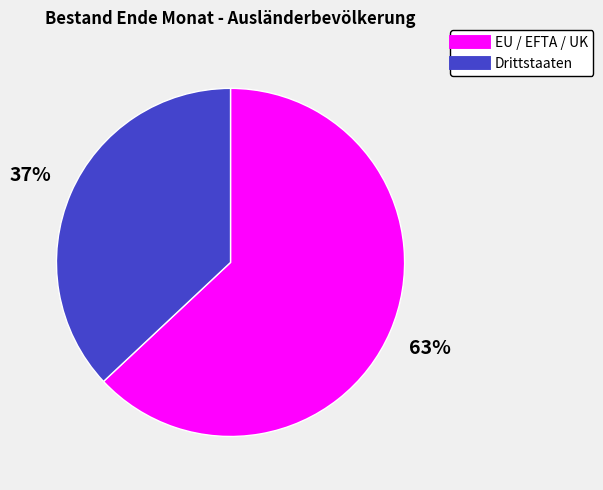

Which slice is the smallest?

Drittstaaten